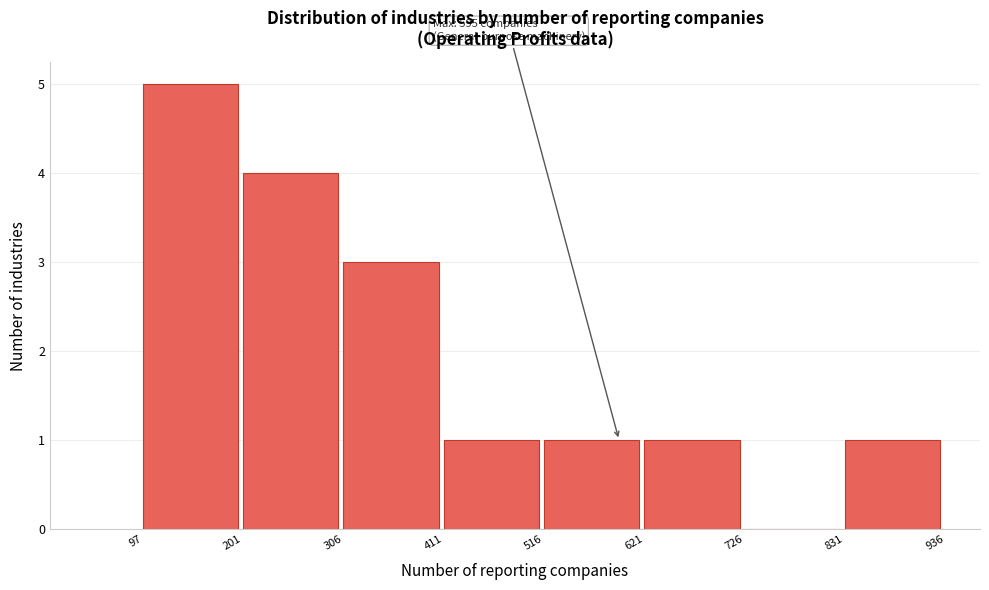

Over which range of the x-axis is the bar tallest?

97 to 201